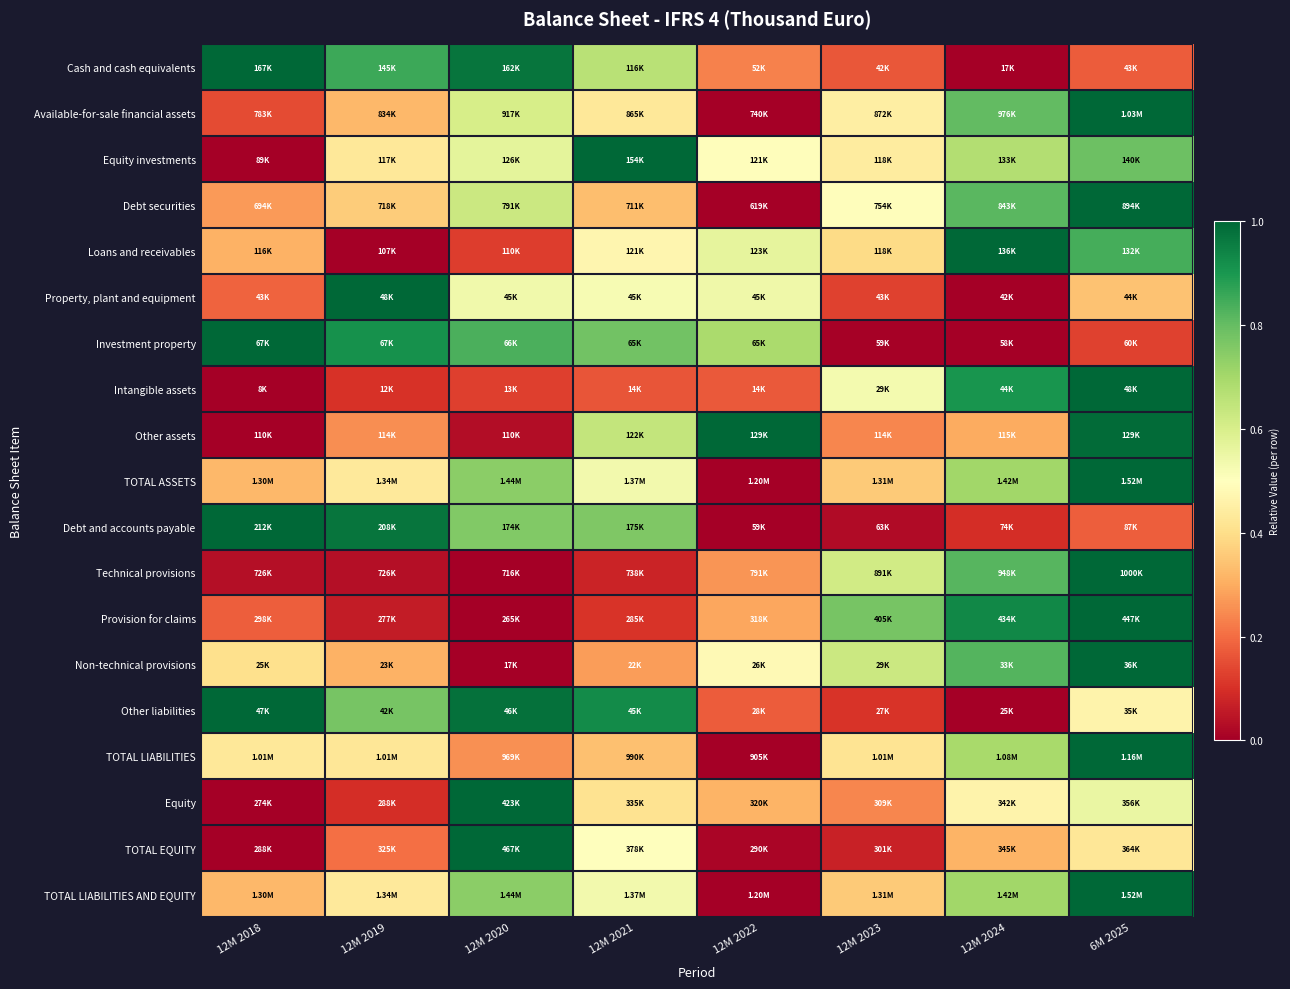

At how many categories does at least one series exceed 0?

8